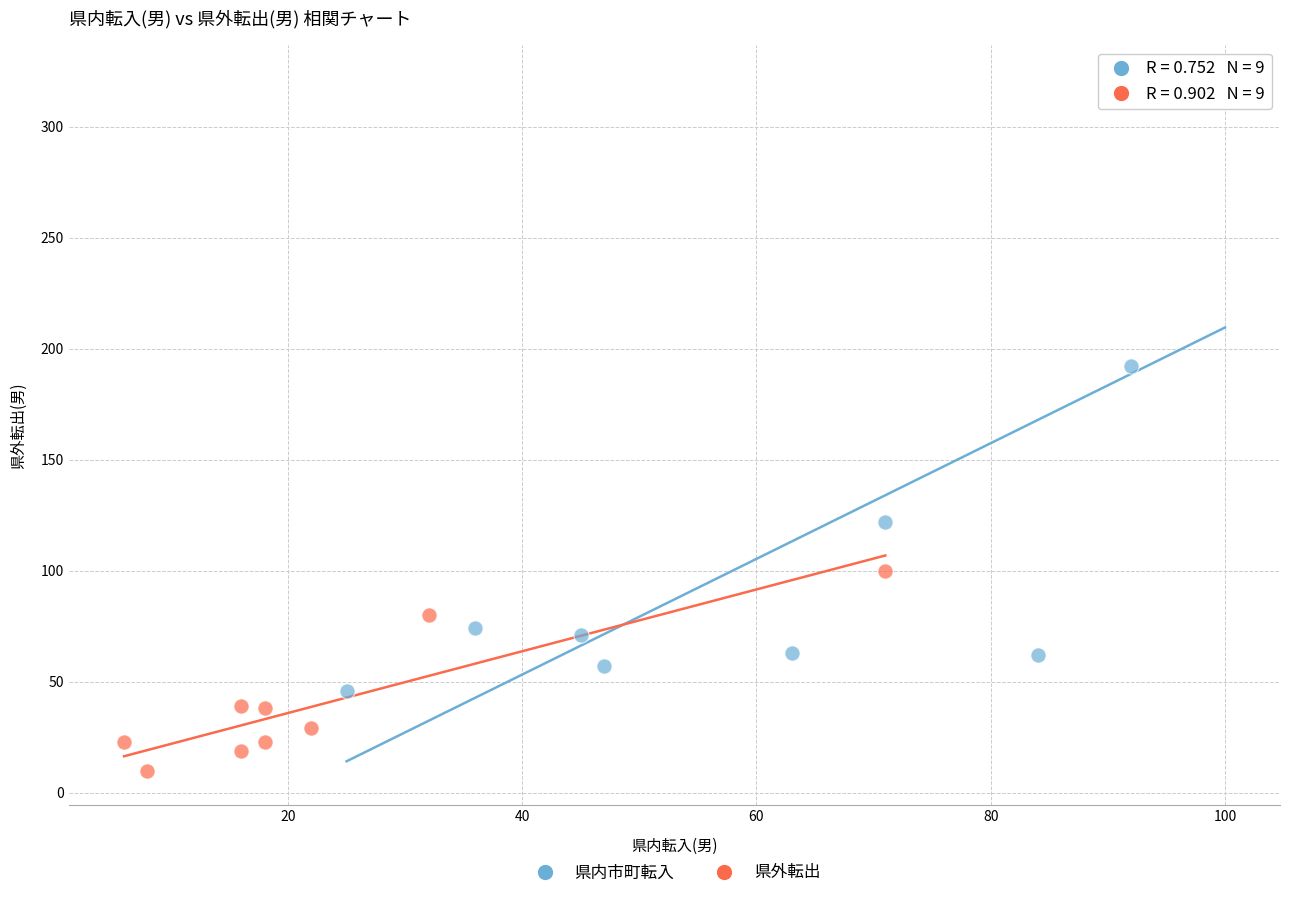

Which series contains the highest Y value?

県内市町転入